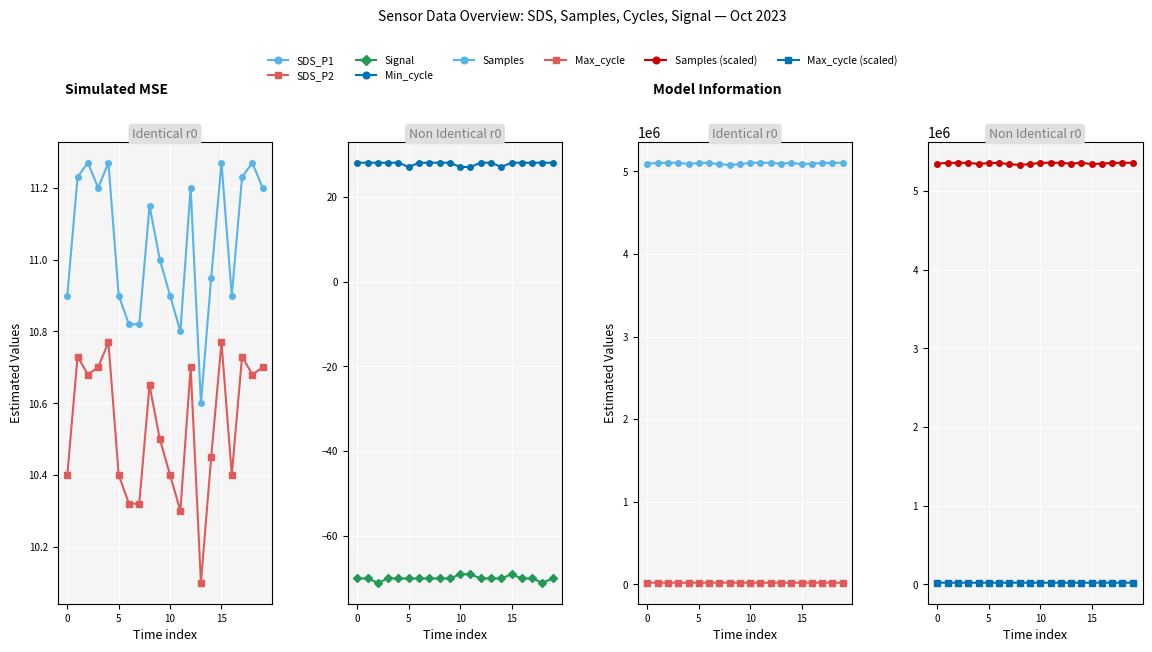

Which series has the largest range (max minus min)?

Samples